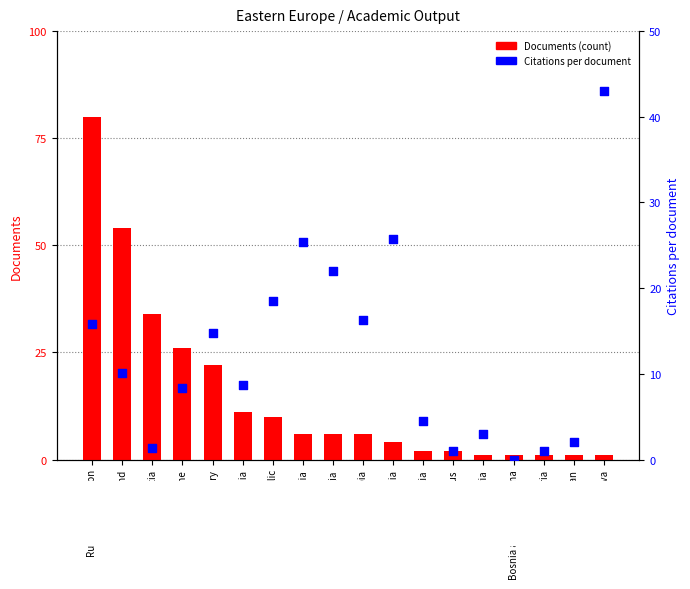

Which series has the largest Y range (max minus min)?

Documents (count)